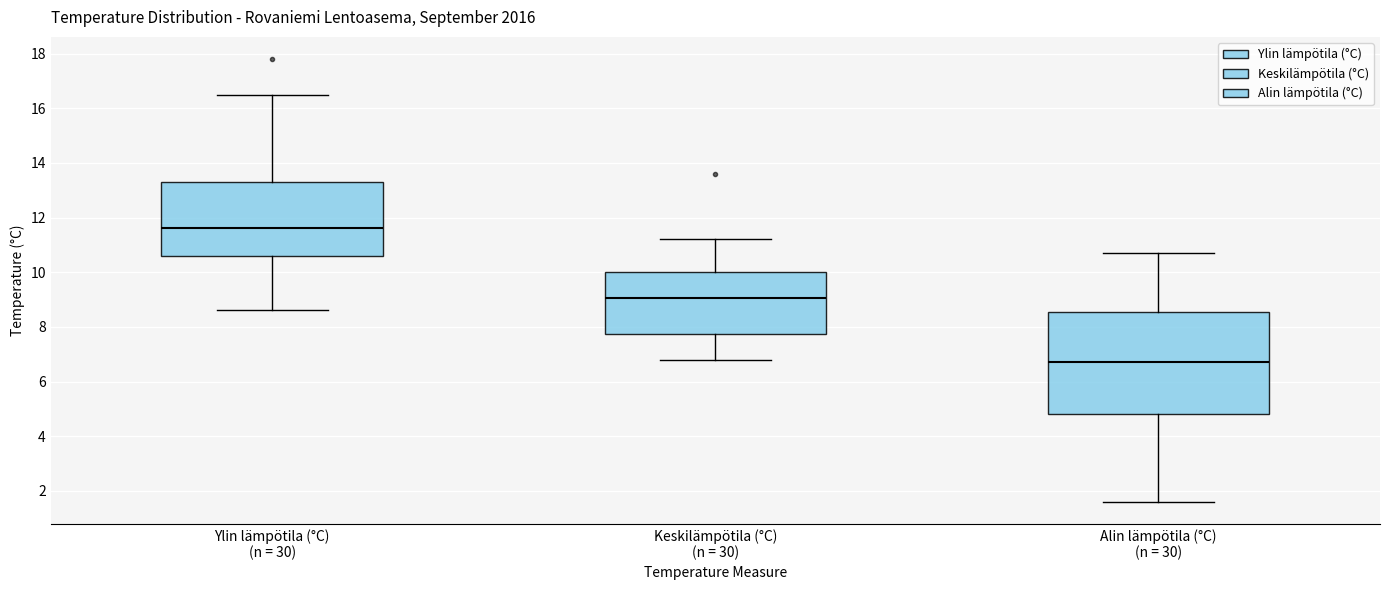

Which box's median line is the lowest?

Alin lämpötila (°C) (n = 30)